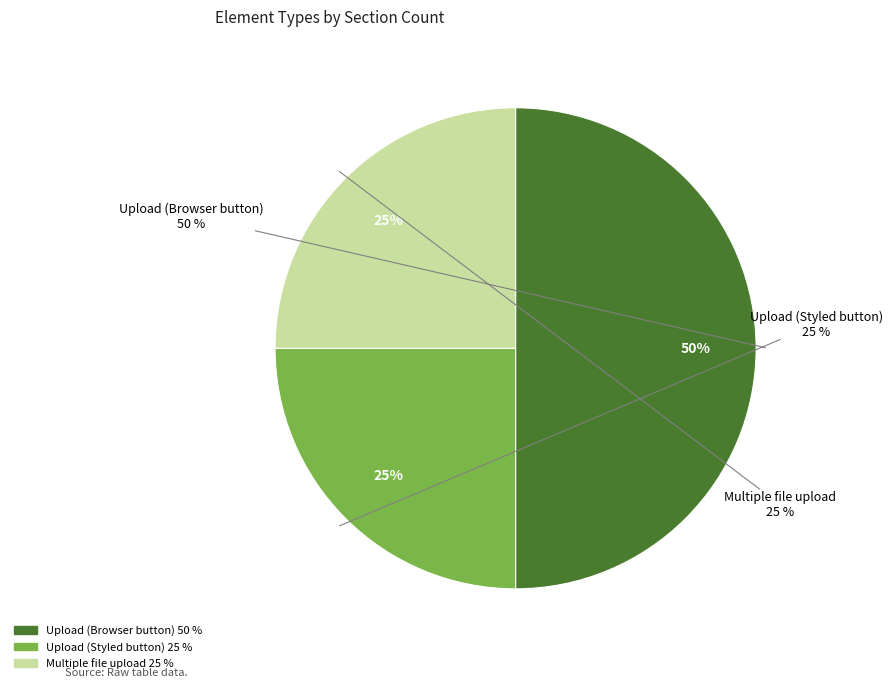

Is upload the majority of the pie?

No